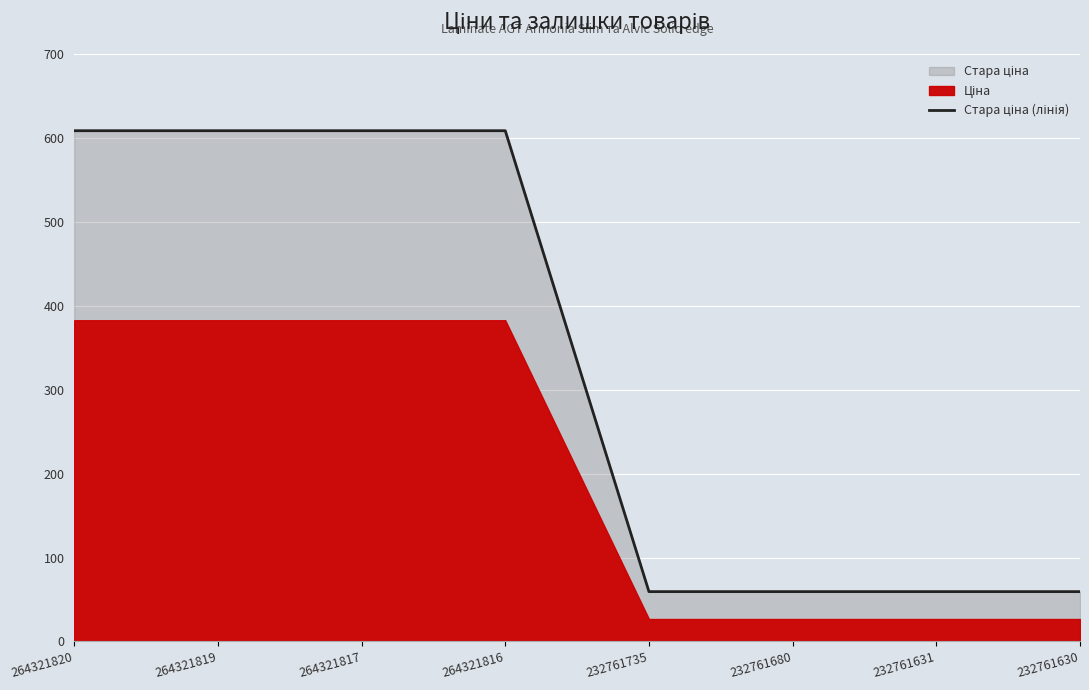

How many data points are less than 608?

4